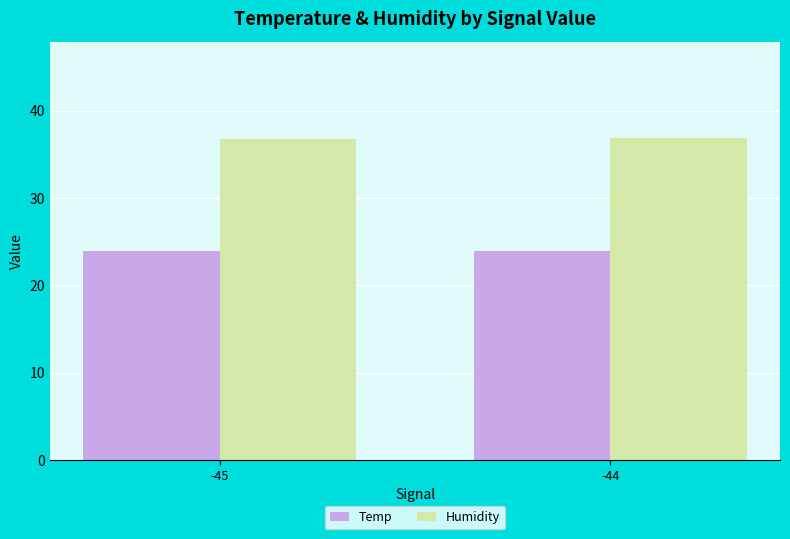

The value of Temp at -44 is 11.7. True or false?

False